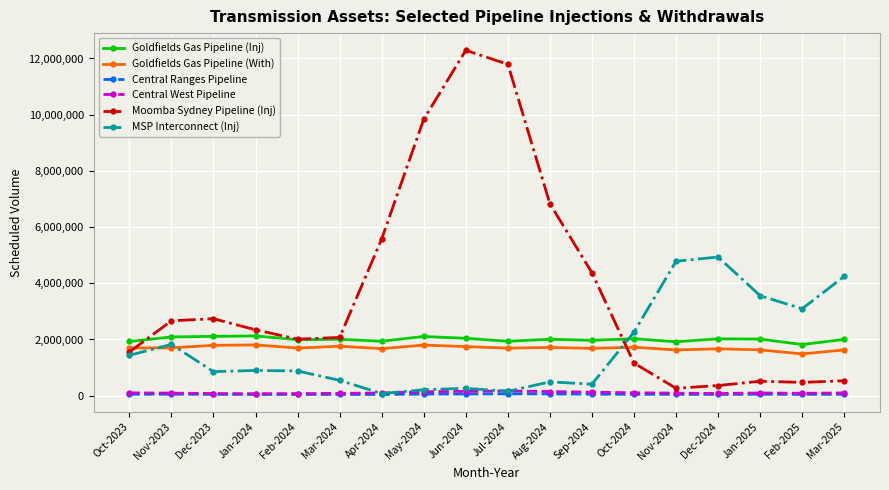

What is the total value across all series at Mar-2025?

8562178